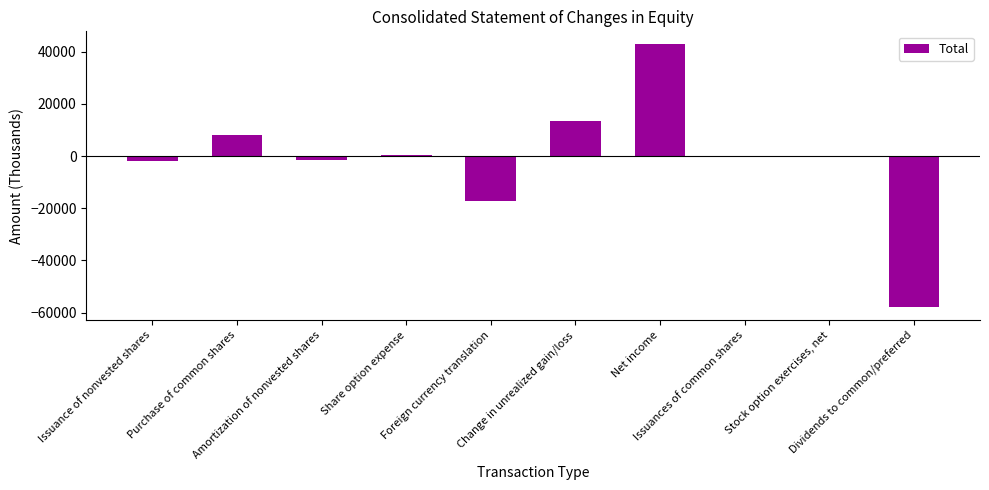

What is the greatest value displayed?

42821